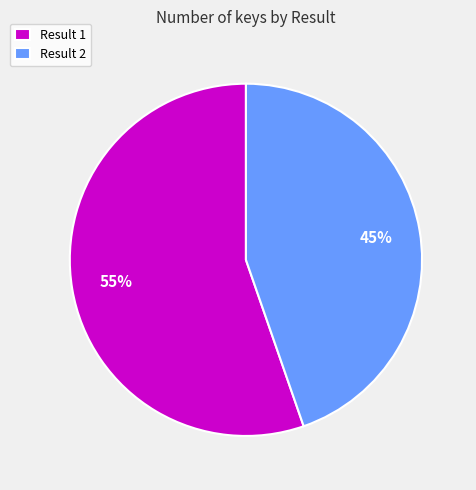

What is the ratio of the value at Result 1 to the value at Result 2?

1.2